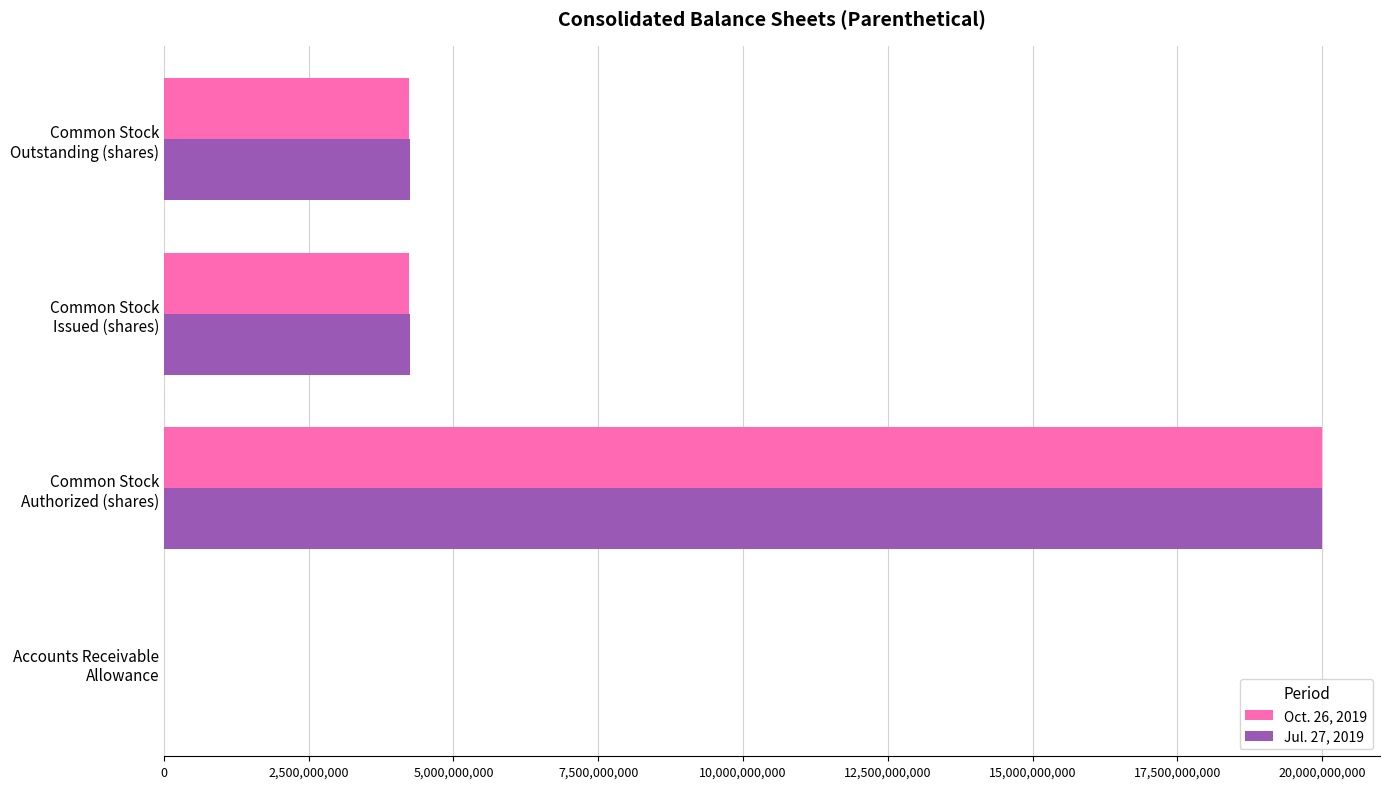

What is the maximum value shown in the chart?

20000000000